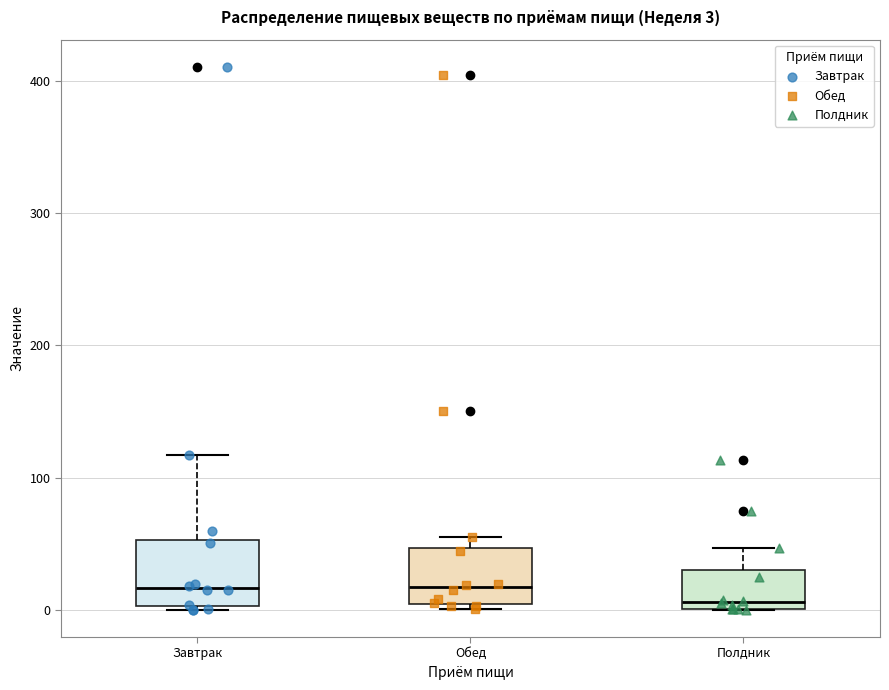

Which box has the lowest median line?

Полдник